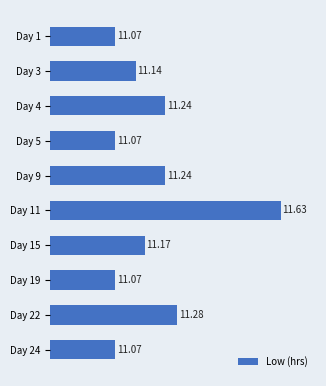

Between Day 9 and Day 1, which is larger?

Day 9